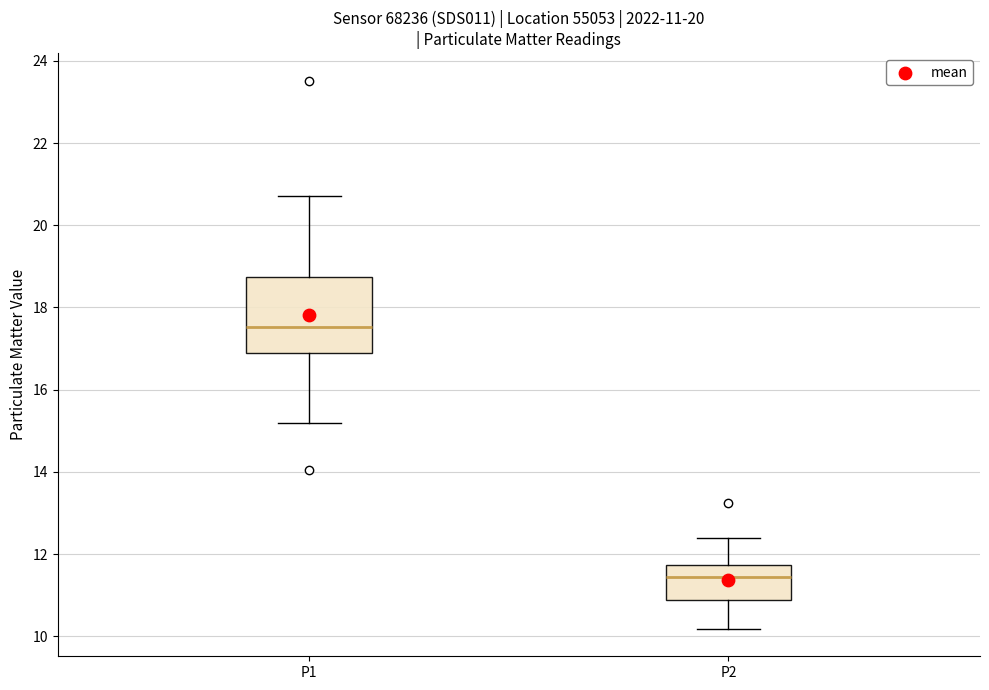

Which box has the lowest median line?

P2